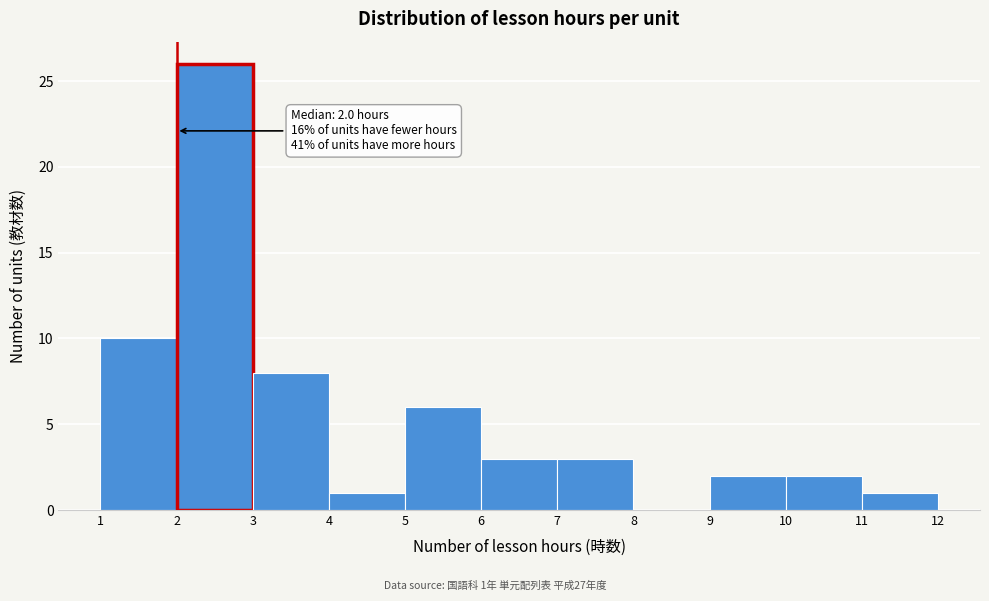

Which range on the x-axis has the tallest bar?

2 to 3